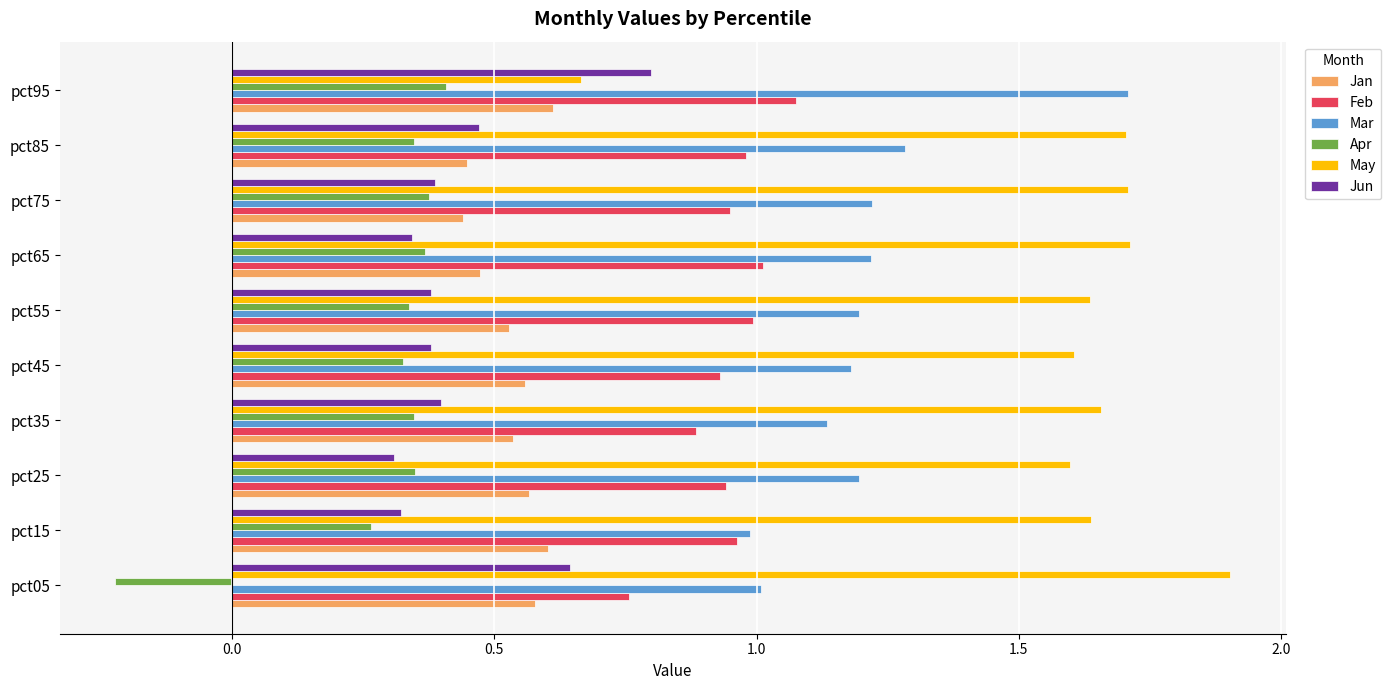

What is the sum of the May values at pct35 and pct15?

3.3